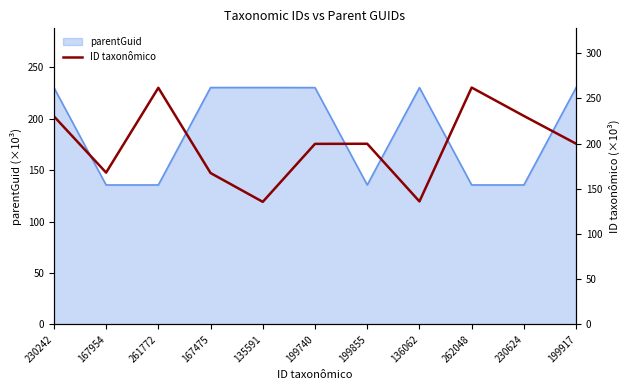

At which category does the chart reach its peak across all series?

262048